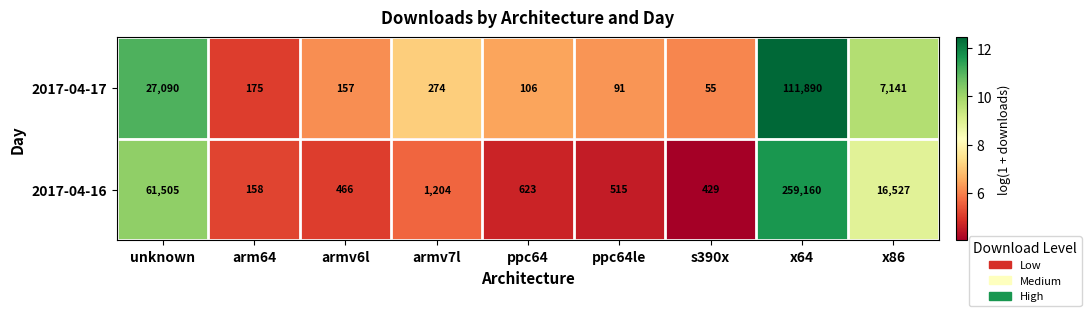

What is the difference between the maximum and second lowest values in the 2017-04-16 series?

258731